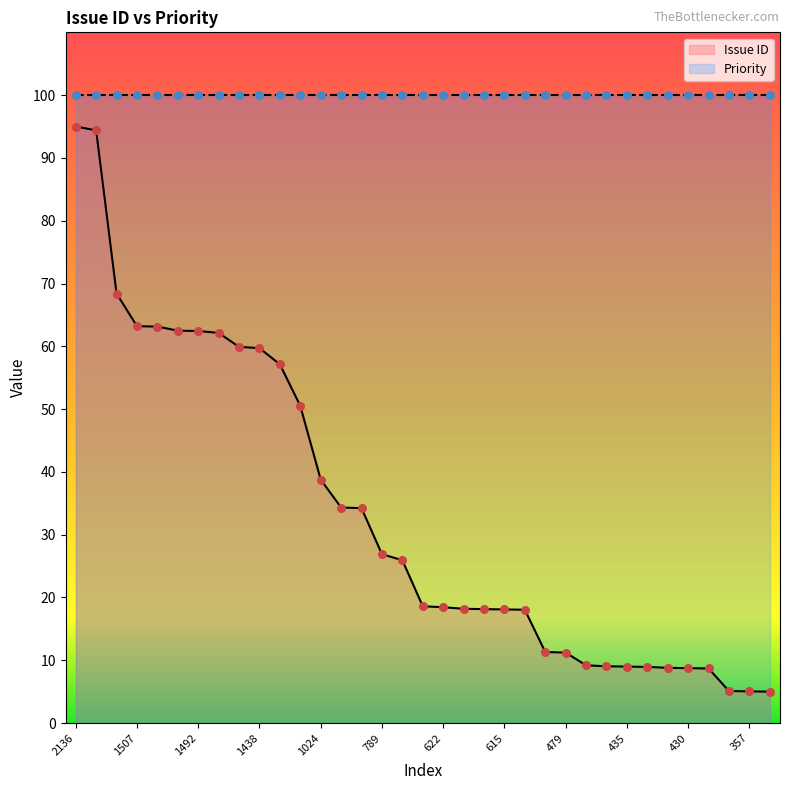

What is the change in value from 1256 to 434?

-41.6